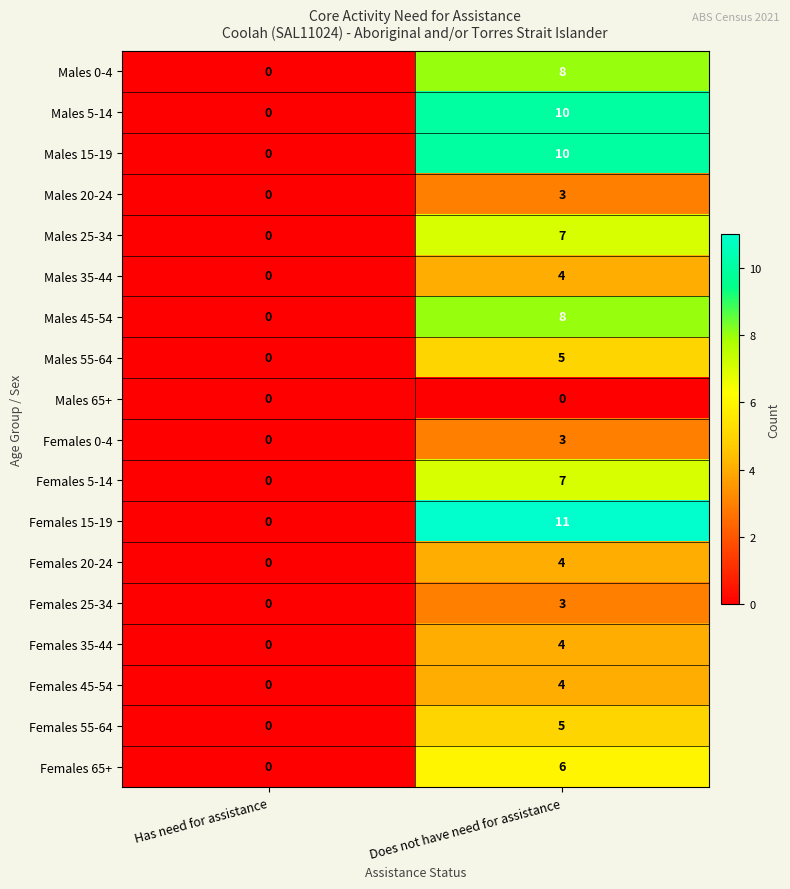

What is the greatest value displayed?

11